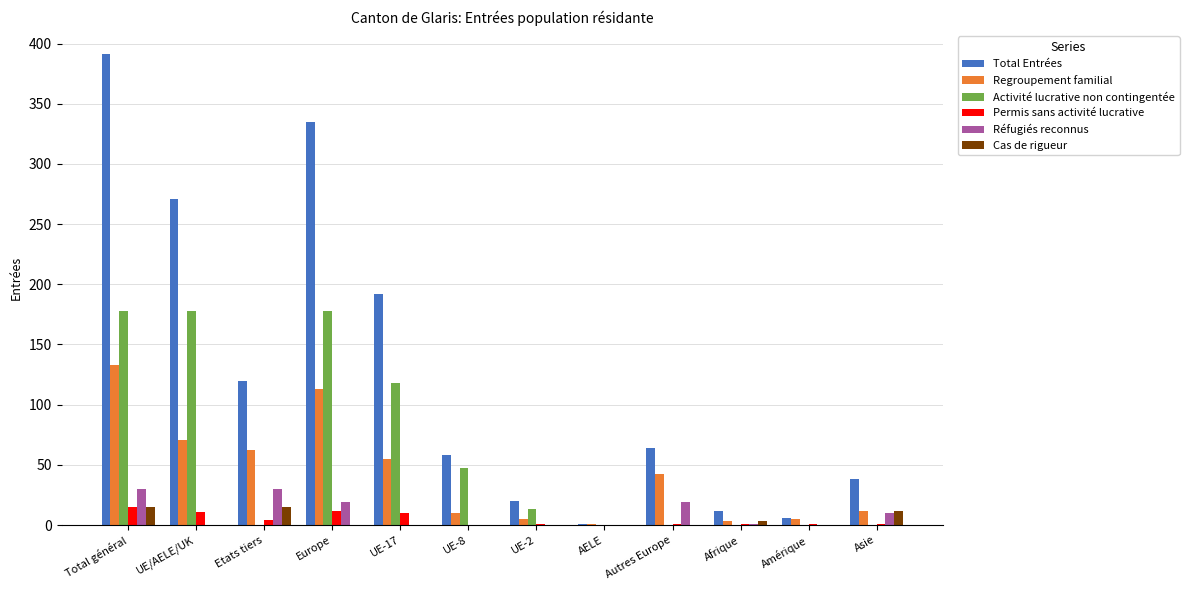

What is the total value across all series at UE-17?

375